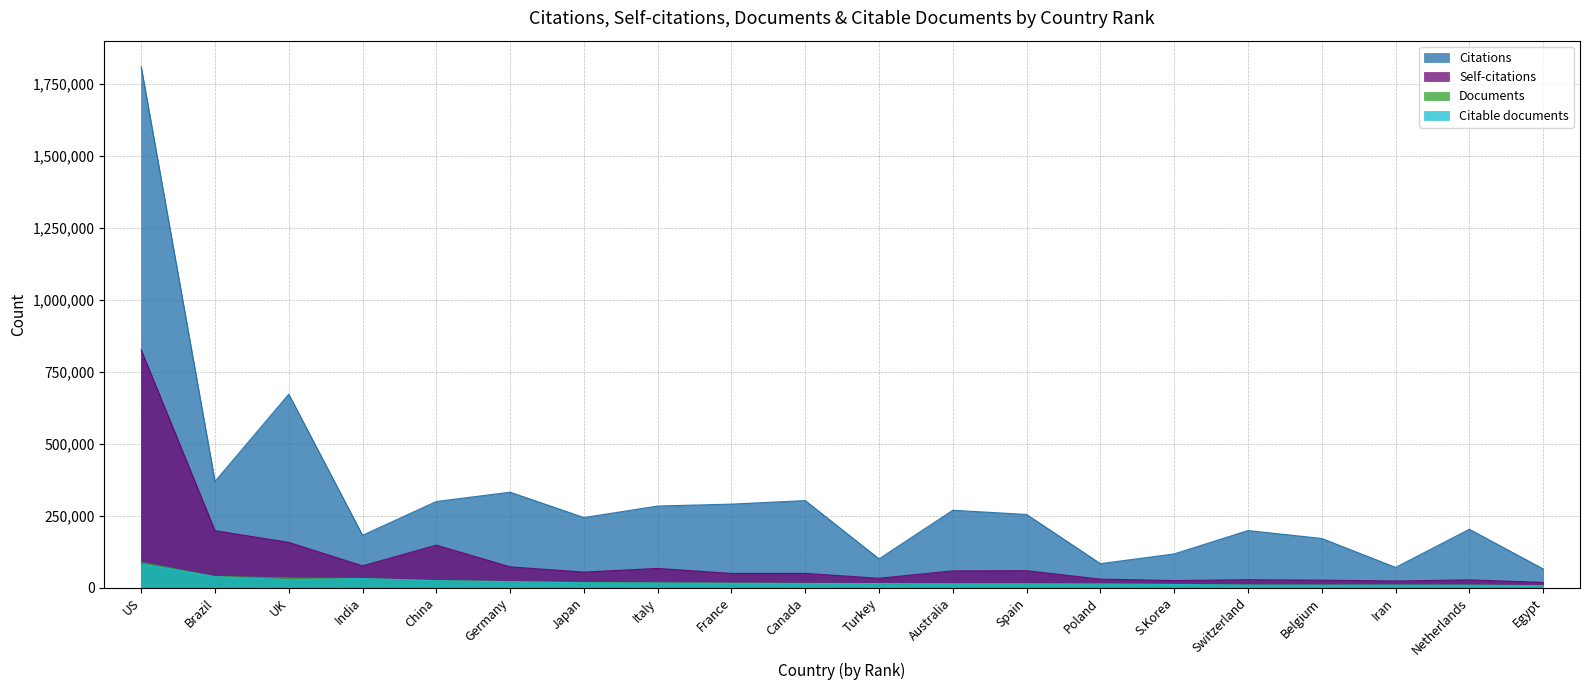

What is the sum of all Documents values?

409296